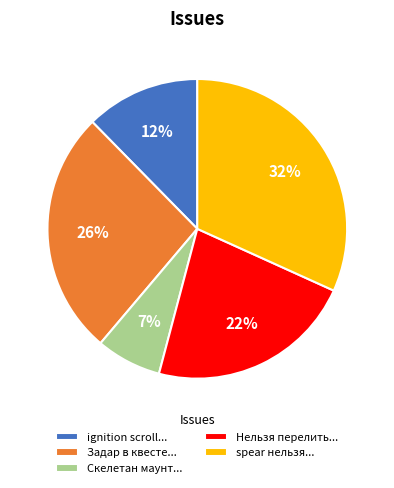

How many slices are in this pie chart?

5